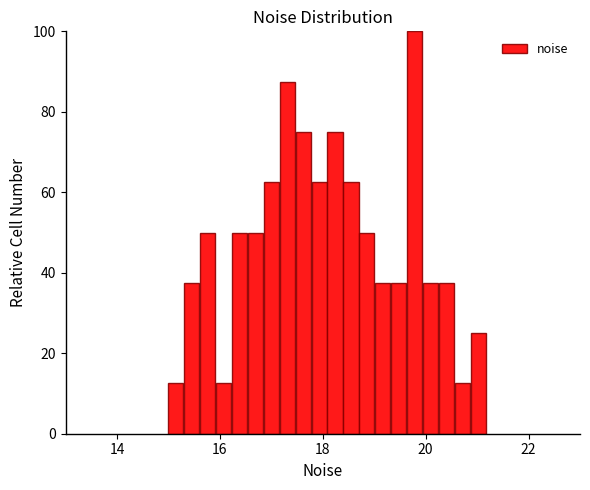

Read against the x-axis, roughly where is the centre of the tallest bar?

19.8